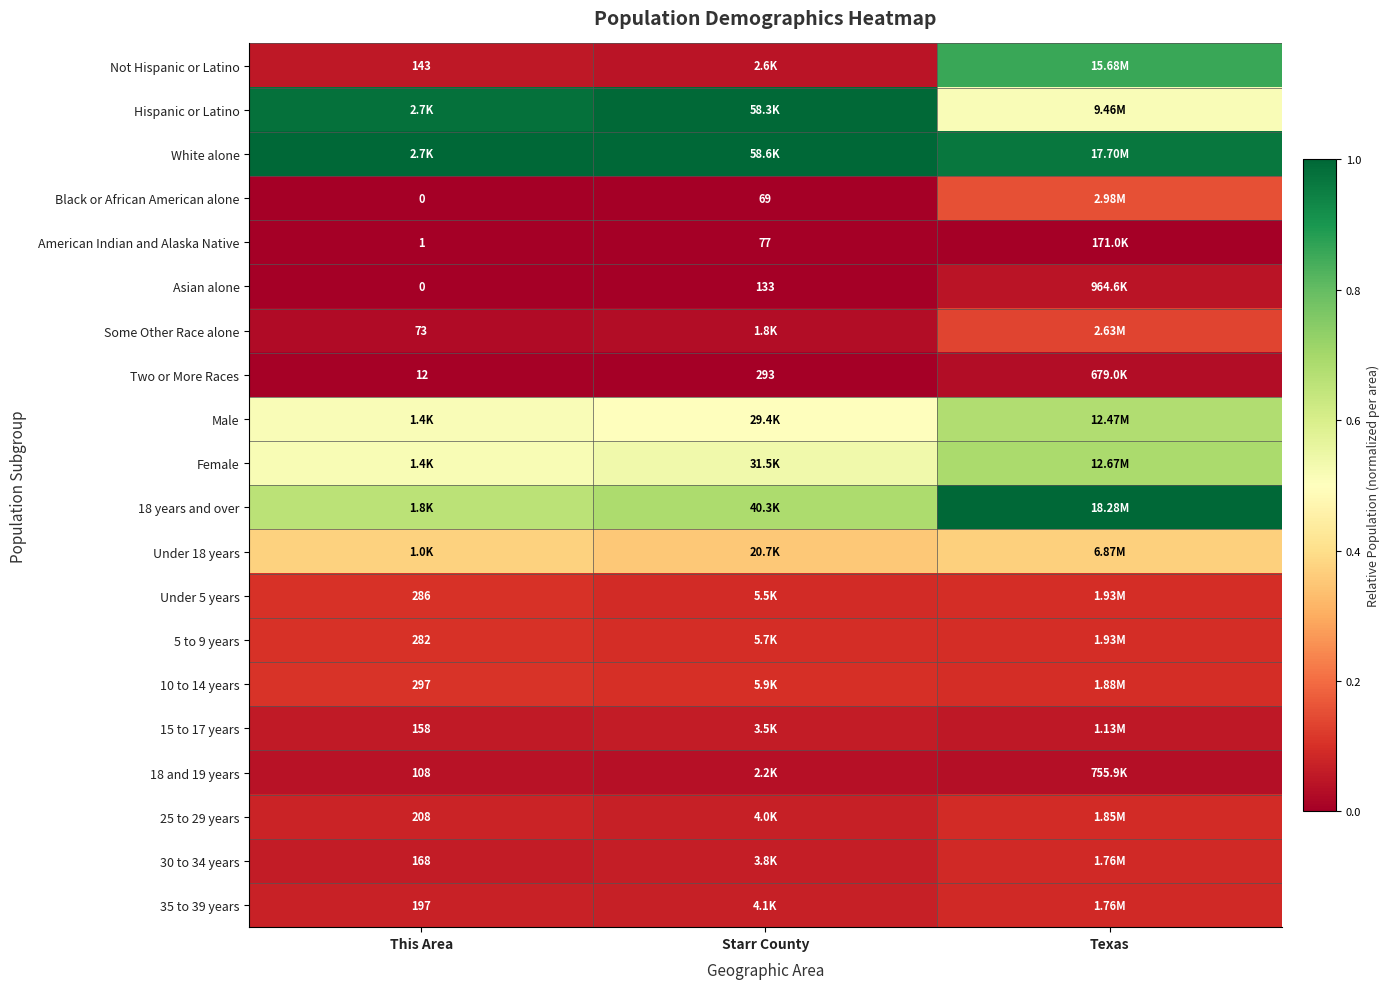

Rank the series at Texas from highest to lowest value.

18 years and over, White alone, Not Hispanic or Latino, Female, Male, Hispanic or Latino, Under 18 years, Black or African American alone, Some Other Race alone, Under 5 years, 5 to 9 years, 10 to 14 years, 25 to 29 years, 35 to 39 years, 30 to 34 years, 15 to 17 years, Asian alone, 18 and 19 years, Two or More Races, American Indian and Alaska Native